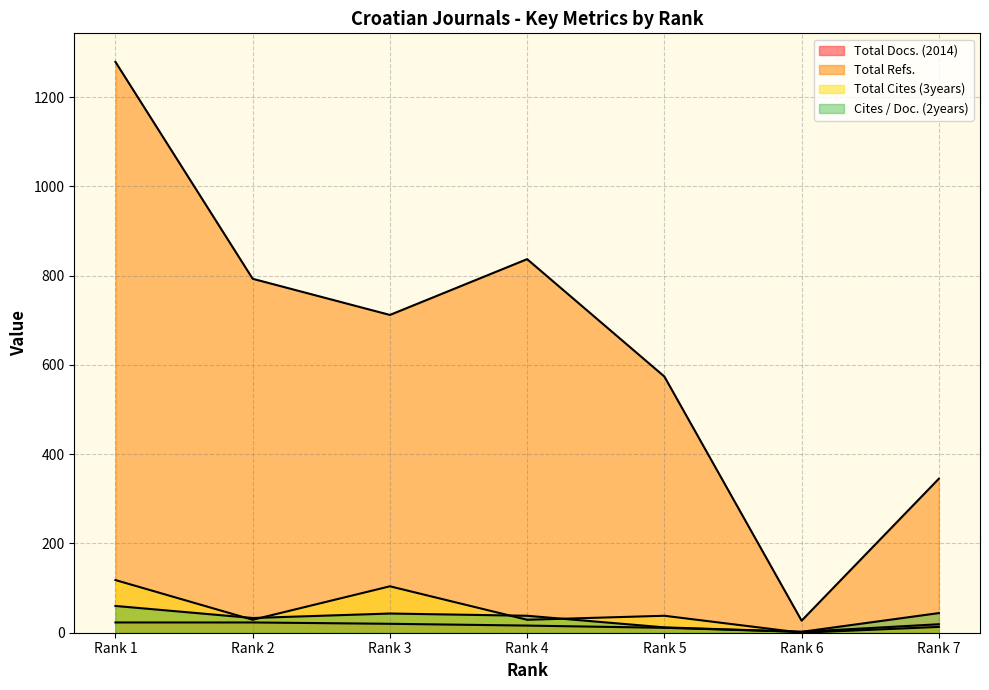

Which category has the lowest value in the Cites / Doc. (2years) series?

Rank 6